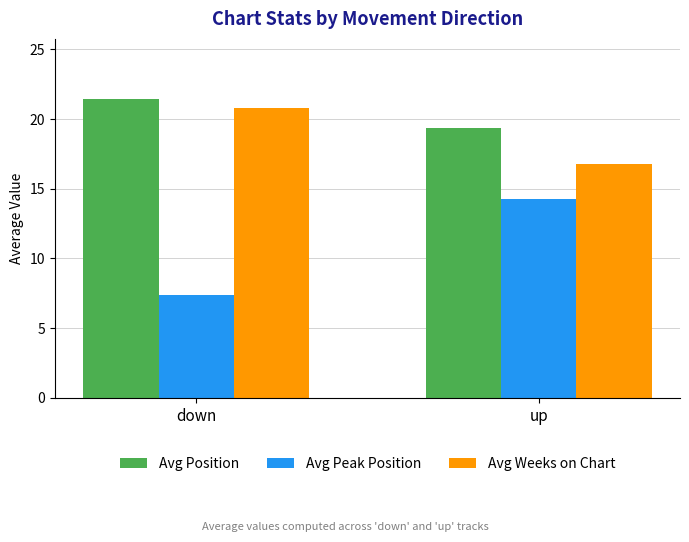

Is it true that Avg Peak Position equals 14.3 at up?

True